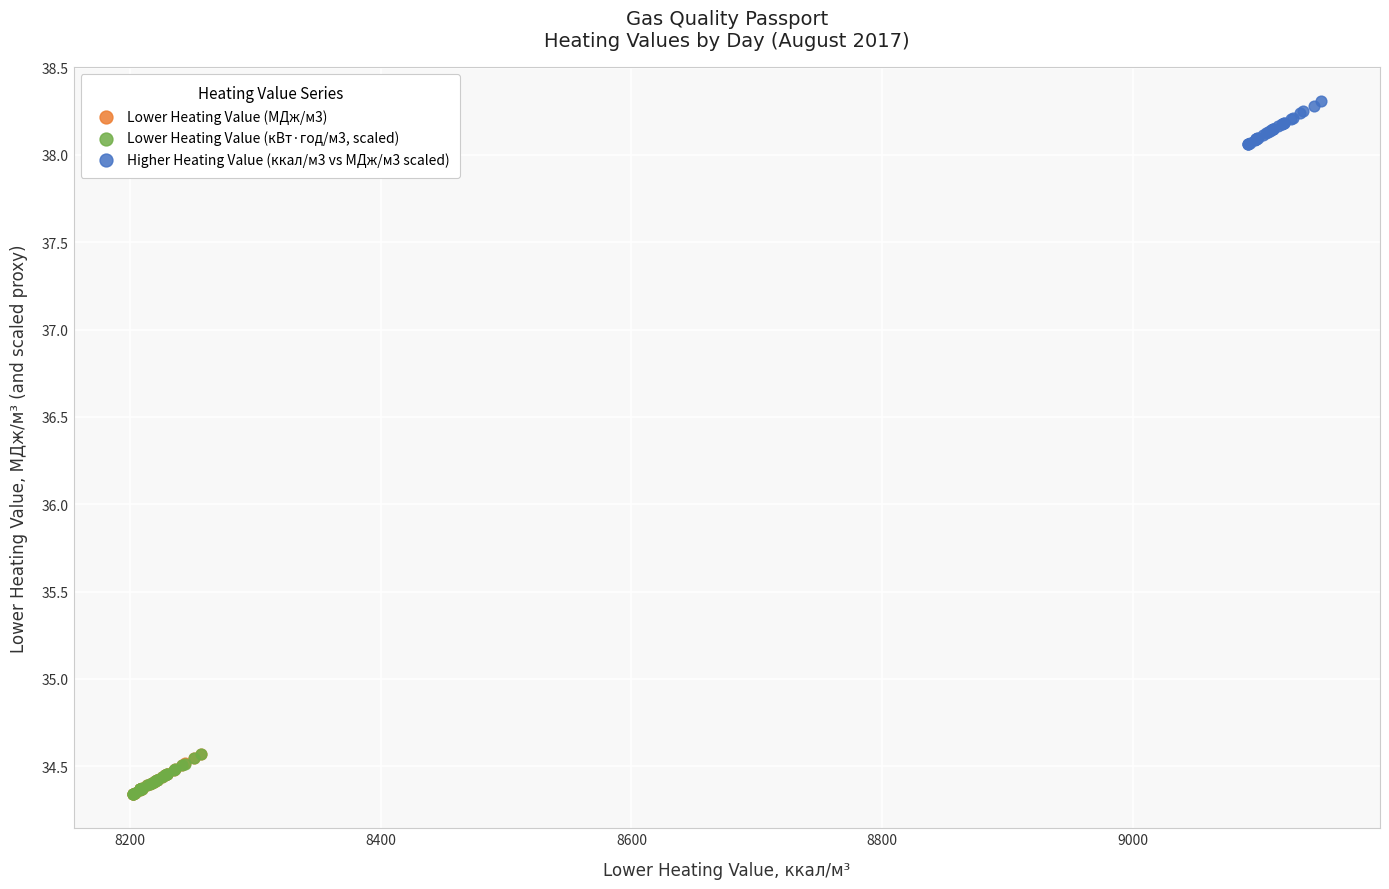

Which series contains the highest Y value?

Higher Heating Value (ккал/м3 vs МДж/м3 scaled)